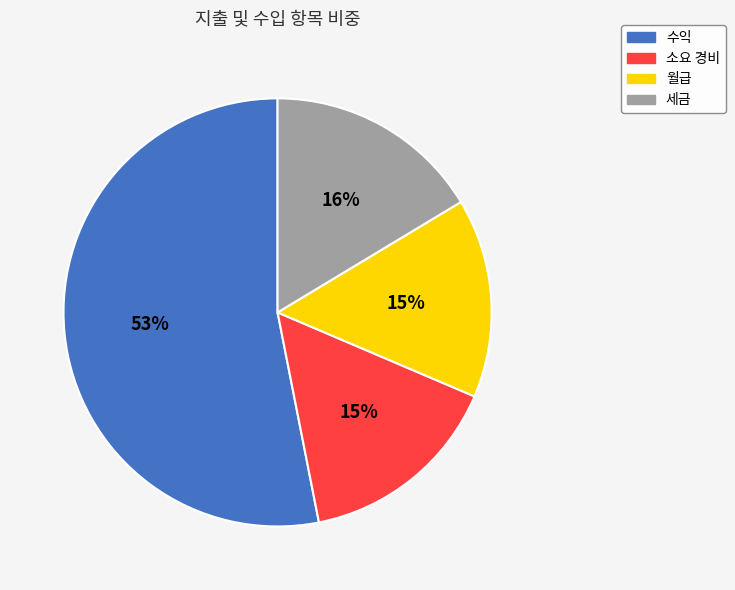

The 세금 slice represents 3% of the pie. True or false?

False